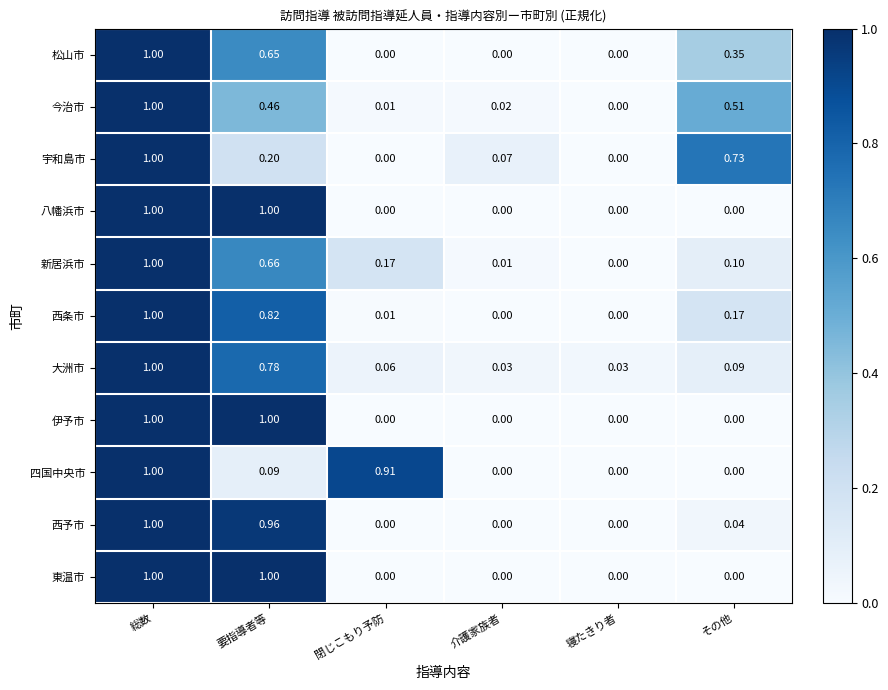

At which label is 今治市 closest to 0?

寝たきり者